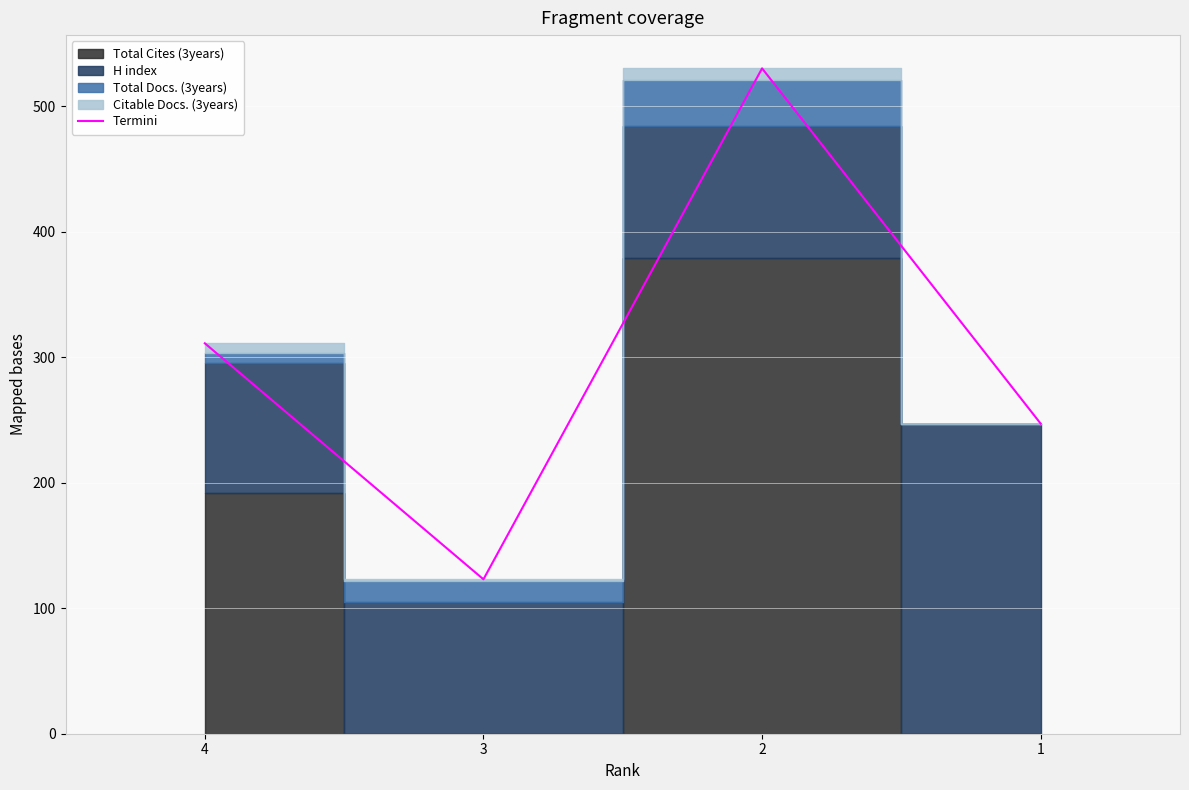

Reading left to right, what are all the values shown in this chart?

311	123	530	247